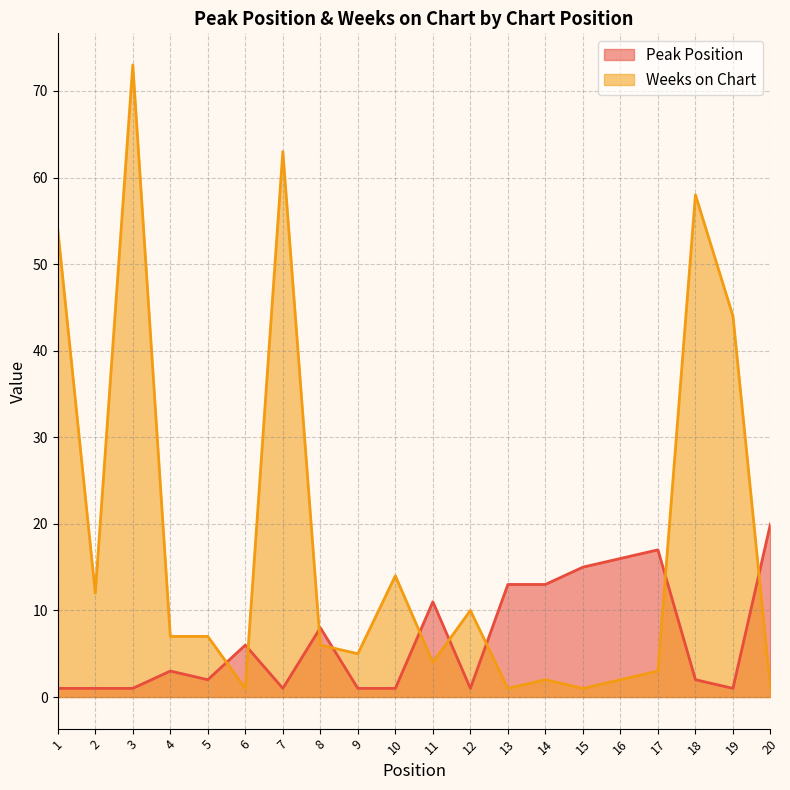

Rank the series by their maximum value, from highest to lowest.

Weeks on Chart, Peak Position